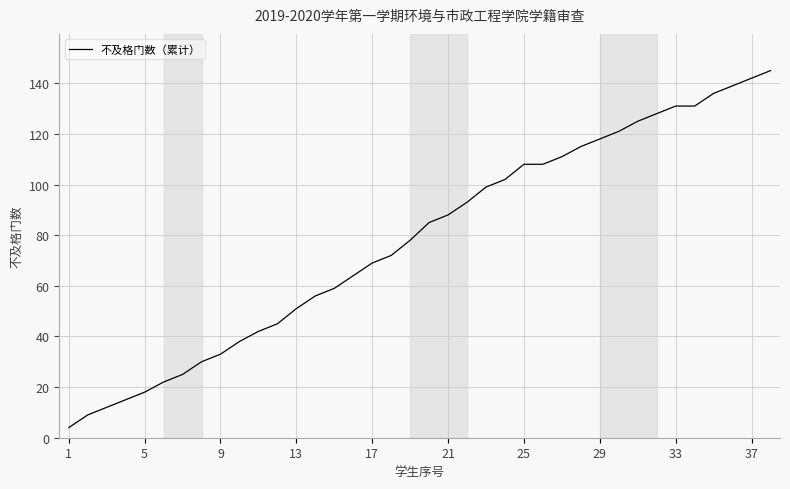

What is the smallest value displayed?

4